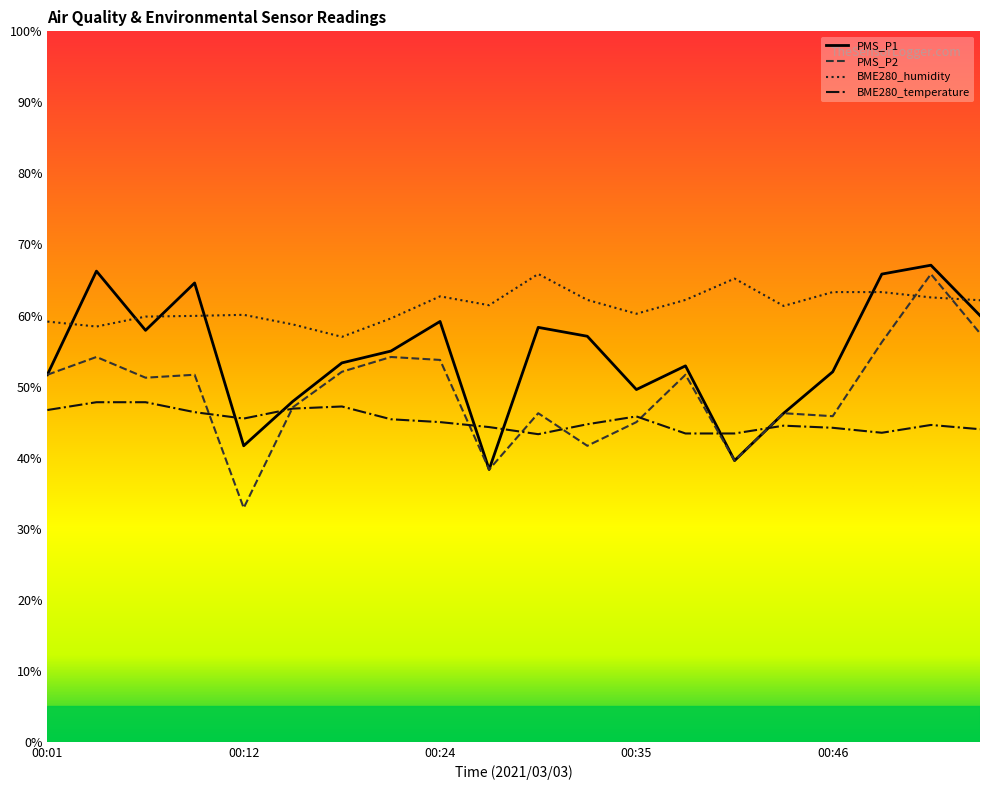

What is the difference between the highest and lowest values at 00:01?

12.4